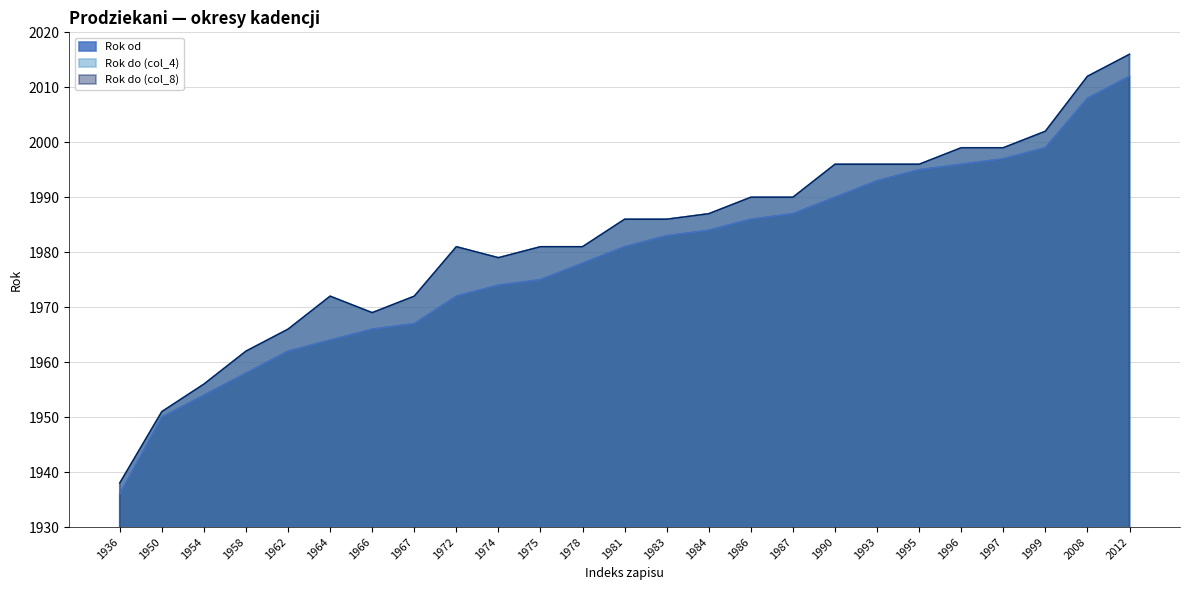

What is the difference between the Rok od values at 1975 and 1987?

12